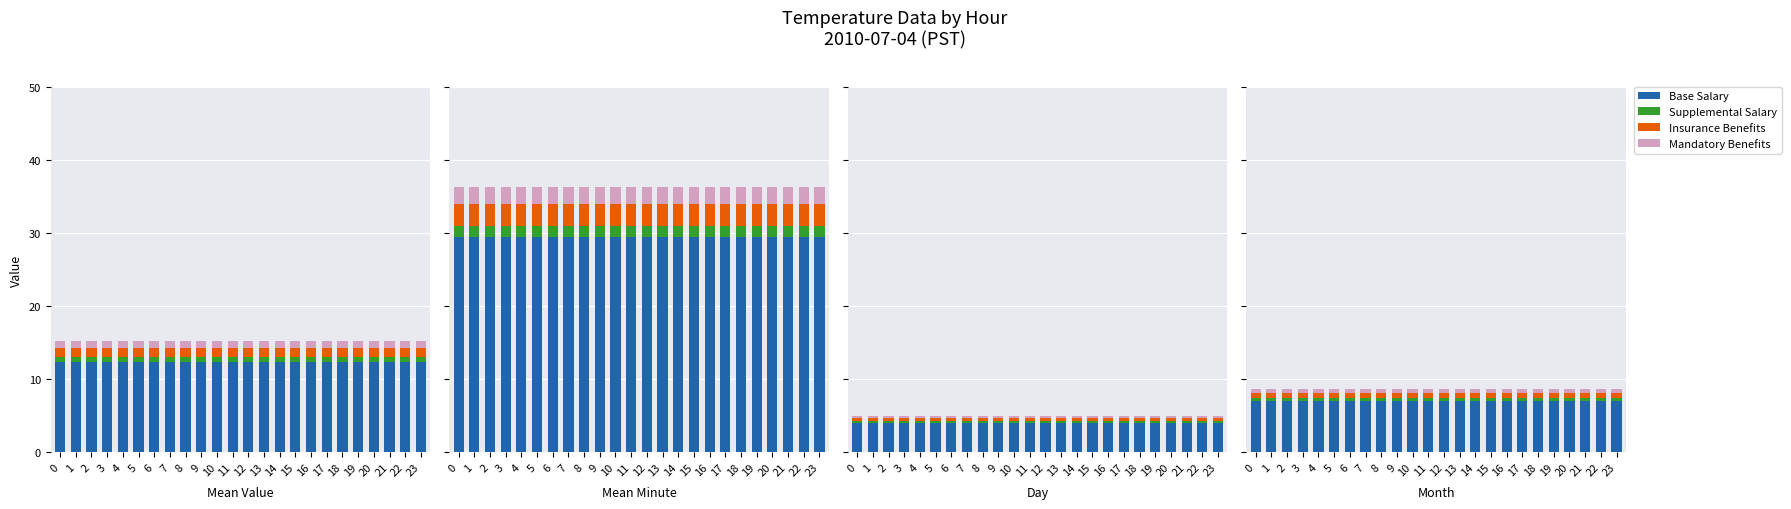

What is the total value across all series at 22?

8.6